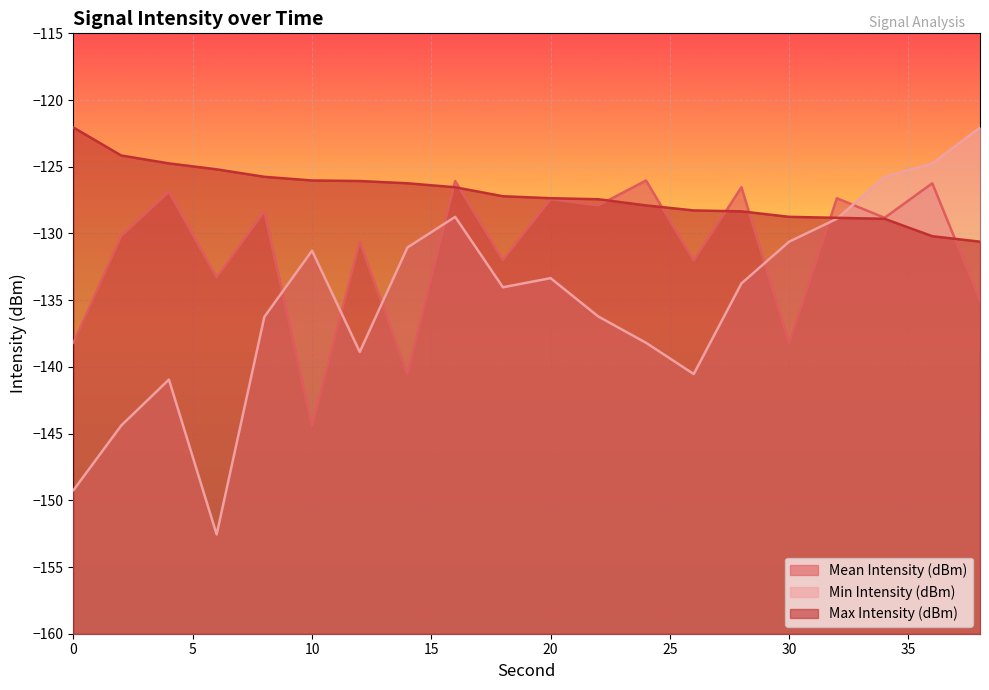

Reading right to left, what are all the values shown in this chart?

Mean Intensity (dBm): -135.0	-126.2	-128.8	-127.4	-138.2	-126.5	-132.0	-126.0	-127.9	-127.4	-132.0	-126.1	-140.5	-130.6	-144.4	-128.3	-133.3	-126.9	-130.2	-138.2
Min Intensity (dBm): -122.1	-124.7	-125.8	-128.9	-130.6	-133.7	-140.5	-138.2	-136.2	-133.3	-134.0	-128.8	-131.0	-138.9	-131.3	-136.3	-152.6	-141.0	-144.4	-149.2
Max Intensity (dBm): -130.6	-130.2	-128.9	-128.8	-128.8	-128.3	-128.3	-127.9	-127.4	-127.4	-127.2	-126.5	-126.2	-126.1	-126.0	-125.8	-125.2	-124.7	-124.2	-122.1